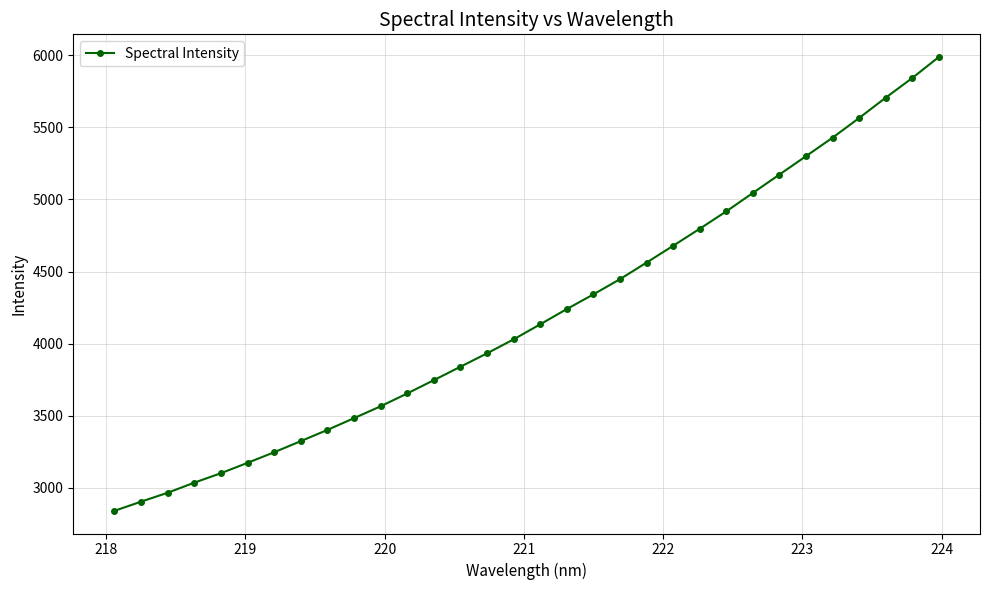

What is the greatest value displayed?

5987.2